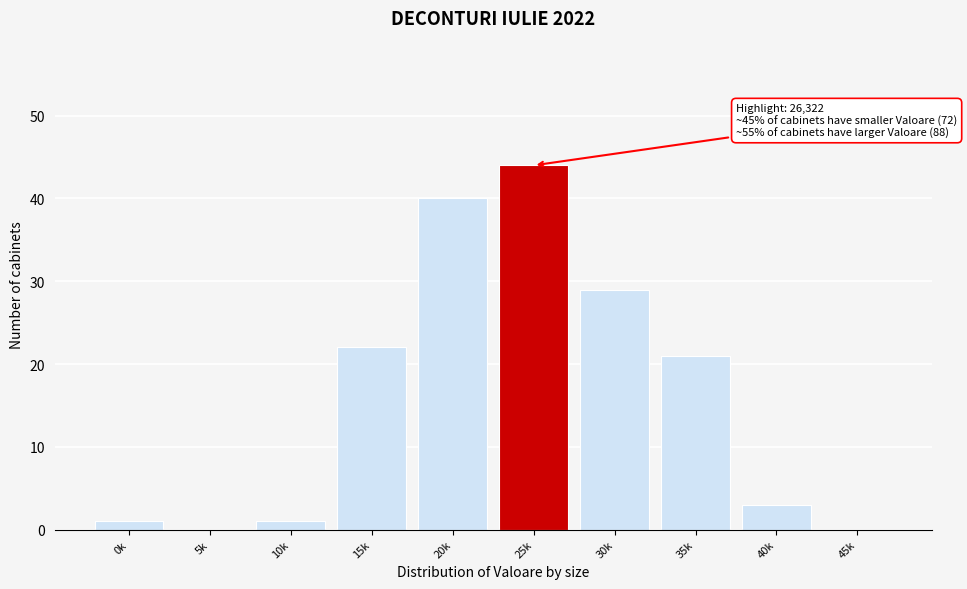

Reading left to right, extract all data points from this chart.

0k=1	5k=0	10k=1	15k=22	20k=40	25k=44	30k=29	35k=21	40k=3	45k=0